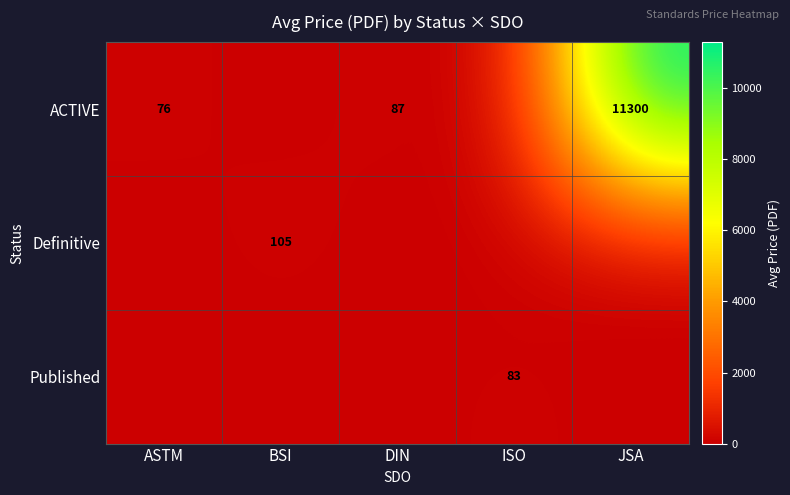

True or false: ACTIVE has a value of 11300 at JSA.

True